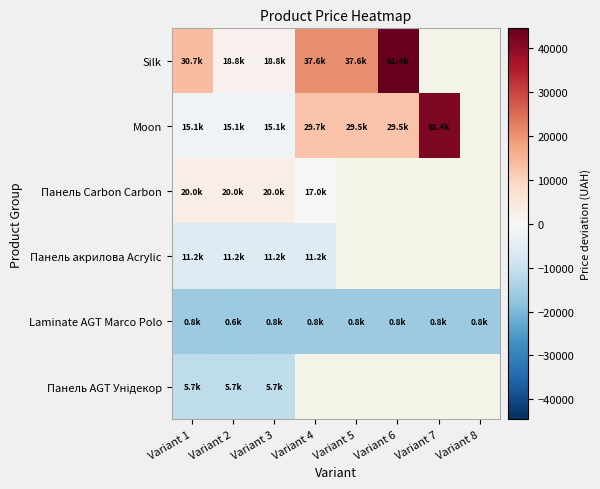

At which label is Панель Carbon Carbon closest to 1514?

Variant 4